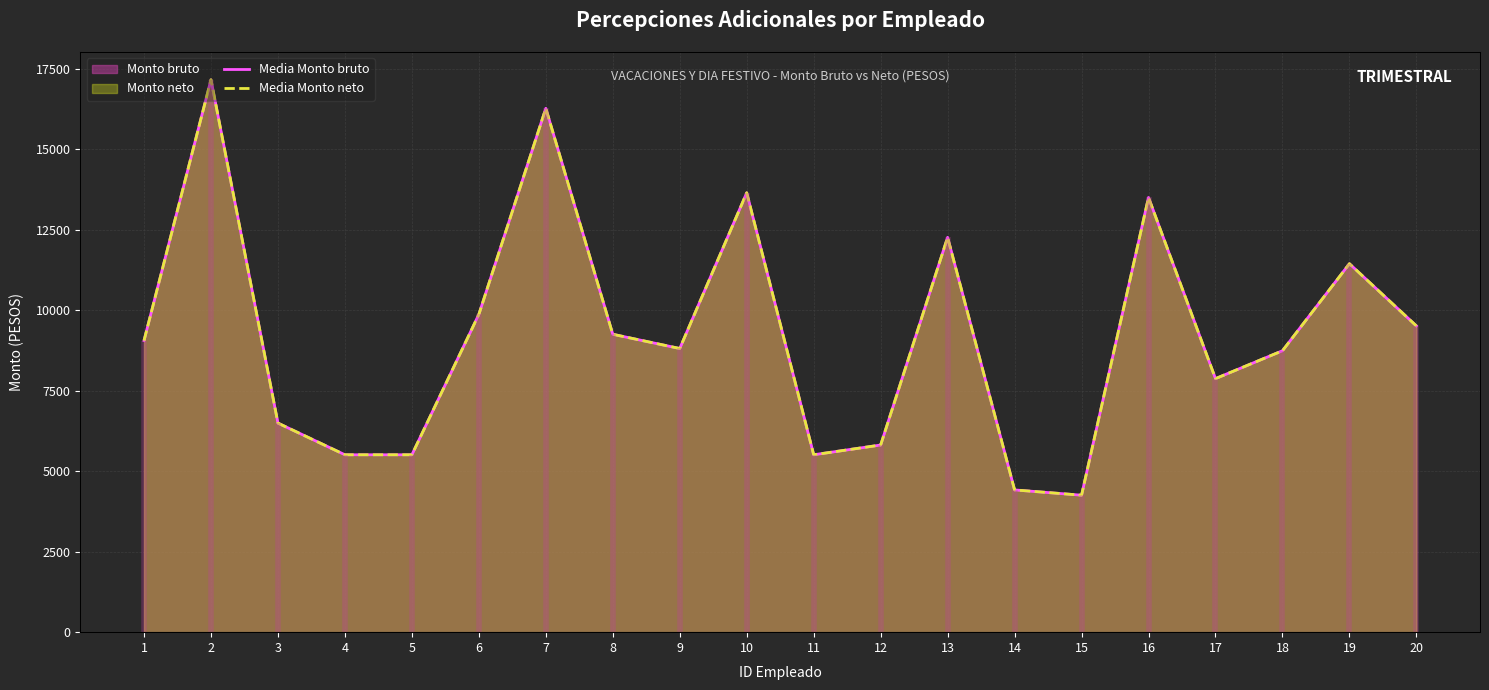

At which category is the sum across all series the highest?

2